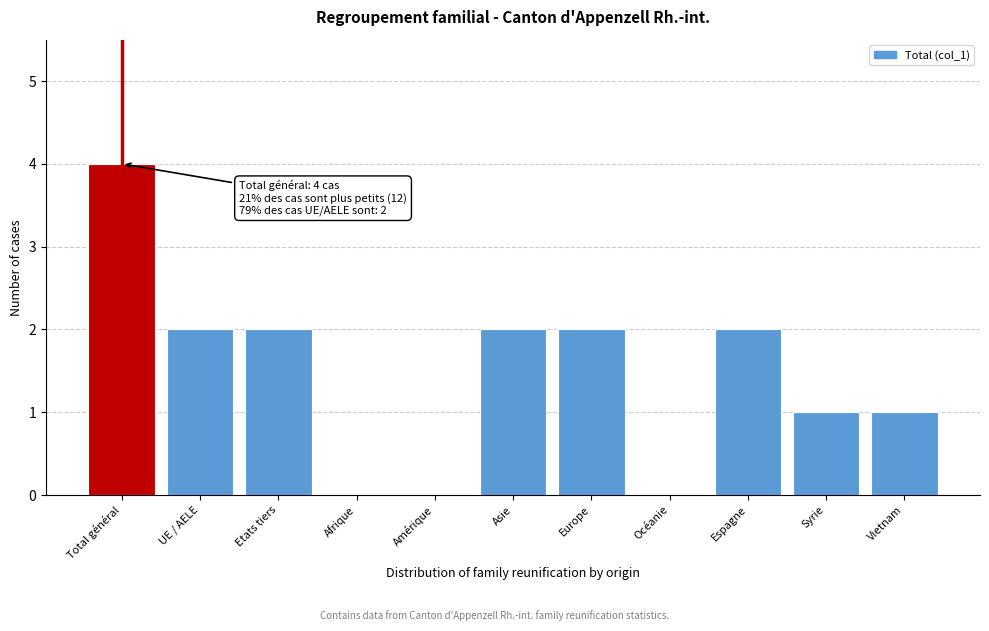

Reading right to left, transcribe all the data shown in this chart.

Vietnam=1	Syrie=1	Espagne=2	Océanie=0	Europe=2	Asie=2	Amérique=0	Afrique=0	Etats tiers=2	UE / AELE=2	Total général=4